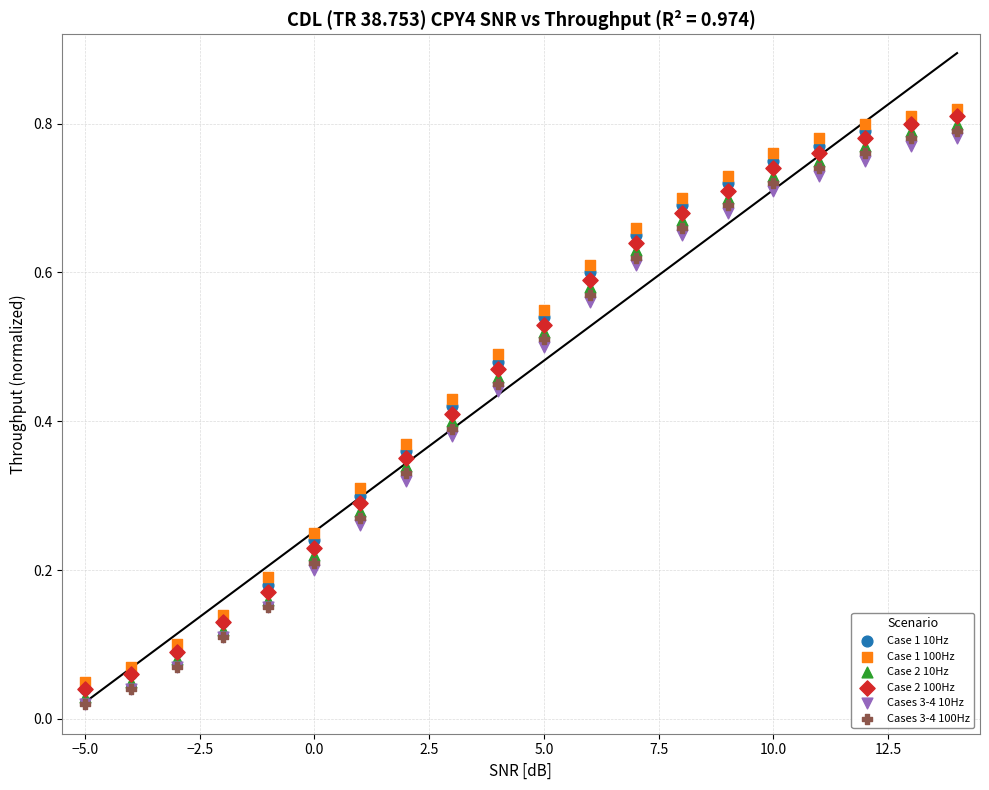

What are all the series names shown in the legend?

Case 1 10Hz, Case 1 100Hz, Case 2 10Hz, Case 2 100Hz, Cases 3-4 10Hz, Cases 3-4 100Hz